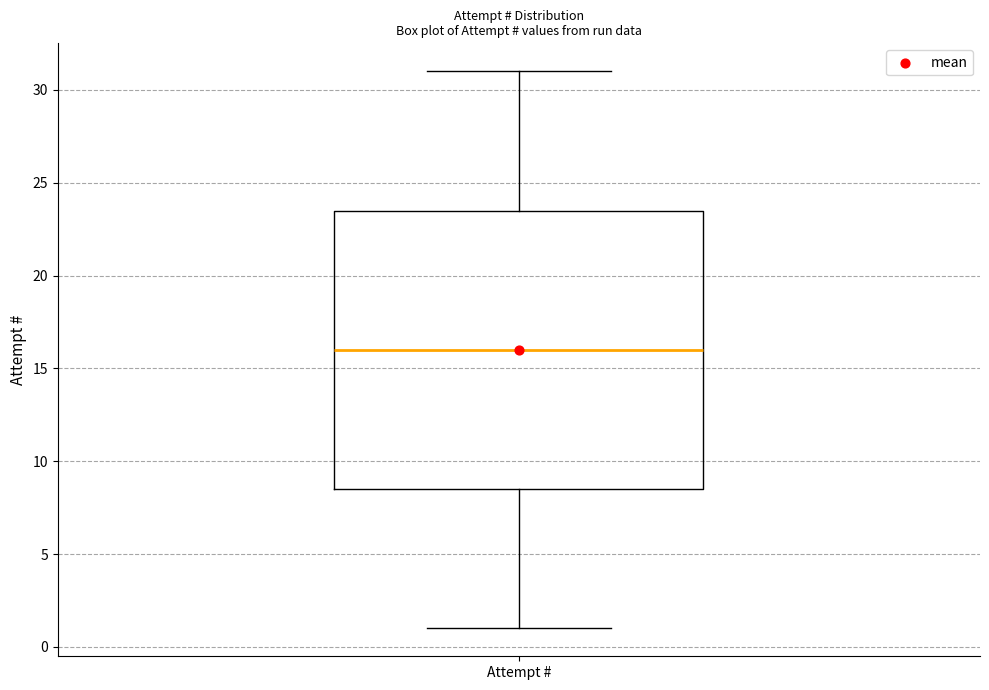

Read this box plot against the y-axis: the position of the median line, the range covered by the box, and the ends of both whiskers. The values are not printed on the chart, so give them approximately, as read against the axis.

median 16.0, box 8.5 to 23.5, whiskers 1.0 to 31.0